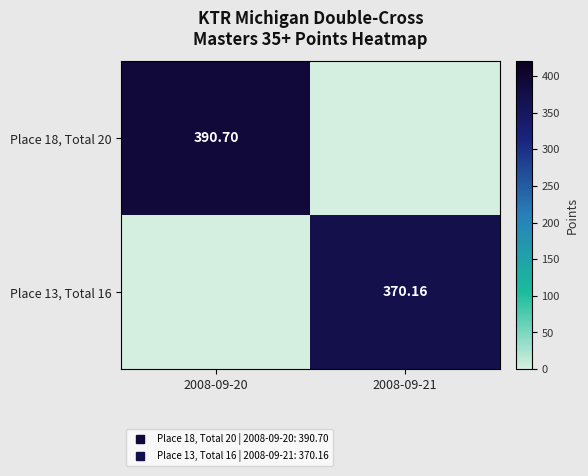

The Place 18, Total 20 series shows 0.0 at 2008-09-21. True or false?

True